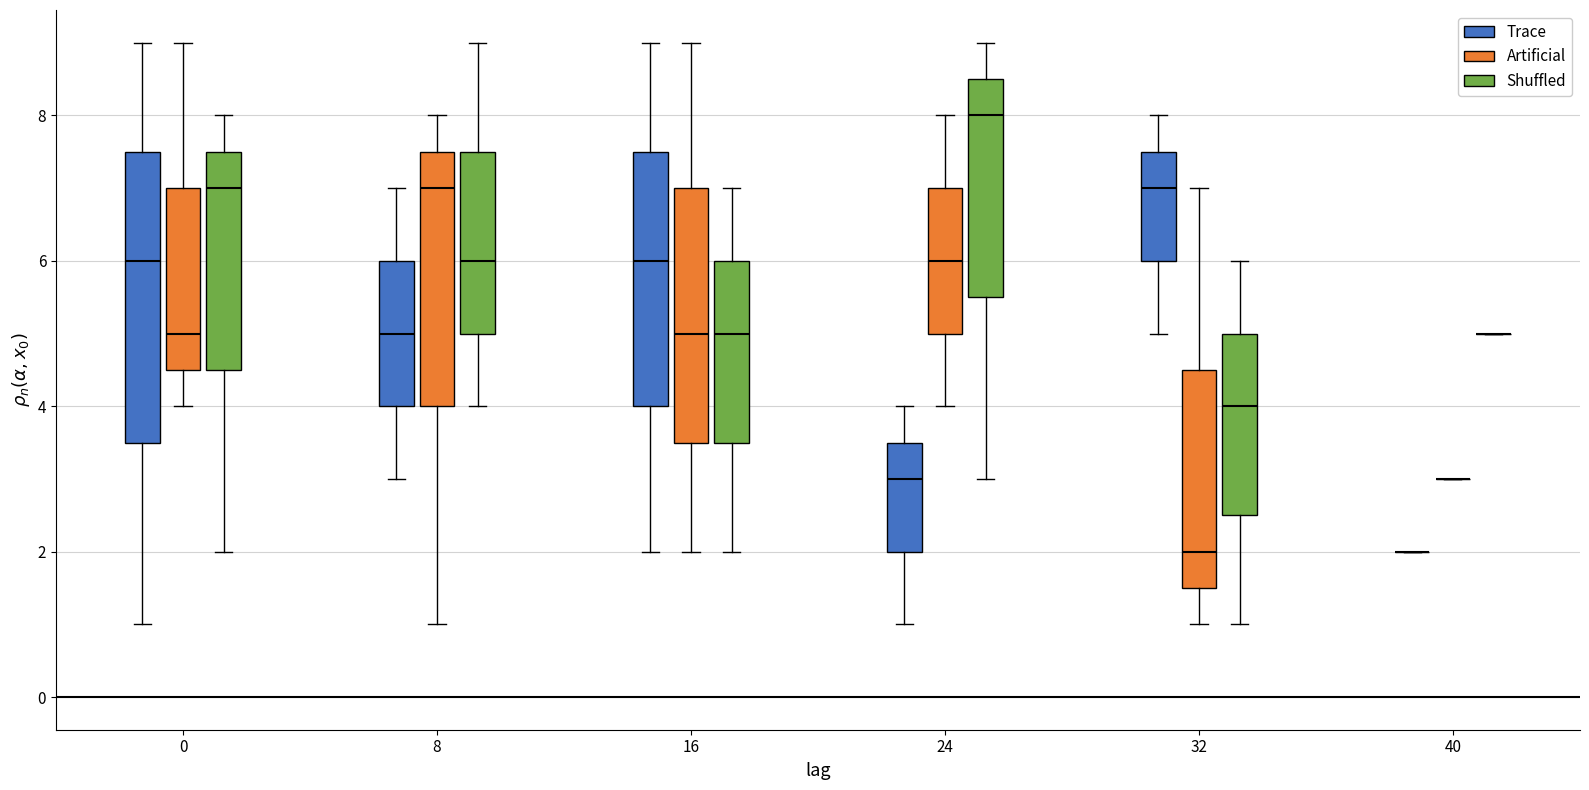

Reading left to right, read every box against the y-axis: the position of its median line, the range the box covers, and the ends of its whiskers. The values are not printed on the chart, so give them approximately, as read against the axis.

0 (Trace): median 6.0, box 3.6 to 7.6, whiskers 1.0 to 9.0
0 (Artificial): median 5.0, box 4.6 to 7.0, whiskers 4.0 to 9.0
0 (Shuffled): median 7.0, box 4.6 to 7.6, whiskers 2.0 to 8.0
8 (Trace): median 5.0, box 4.0 to 6.0, whiskers 3.0 to 7.0
8 (Artificial): median 7.0, box 4.0 to 7.6, whiskers 1.0 to 8.0
8 (Shuffled): median 6.0, box 5.0 to 7.6, whiskers 4.0 to 9.0
16 (Trace): median 6.0, box 4.0 to 7.6, whiskers 2.0 to 9.0
16 (Artificial): median 5.0, box 3.6 to 7.0, whiskers 2.0 to 9.0
16 (Shuffled): median 5.0, box 3.6 to 6.0, whiskers 2.0 to 7.0
24 (Trace): median 3.0, box 2.0 to 3.6, whiskers 1.0 to 4.0
24 (Artificial): median 6.0, box 5.0 to 7.0, whiskers 4.0 to 8.0
24 (Shuffled): median 8.0, box 5.6 to 8.6, whiskers 3.0 to 9.0
32 (Trace): median 7.0, box 6.0 to 7.6, whiskers 5.0 to 8.0
32 (Artificial): median 2.0, box 1.6 to 4.6, whiskers 1.0 to 7.0
32 (Shuffled): median 4.0, box 2.6 to 5.0, whiskers 1.0 to 6.0
40 (Trace): box collapsed to a line at 2.0, whiskers 2.0 to 2.0
40 (Artificial): box collapsed to a line at 3.0, whiskers 3.0 to 3.0
40 (Shuffled): box collapsed to a line at 5.0, whiskers 5.0 to 5.0